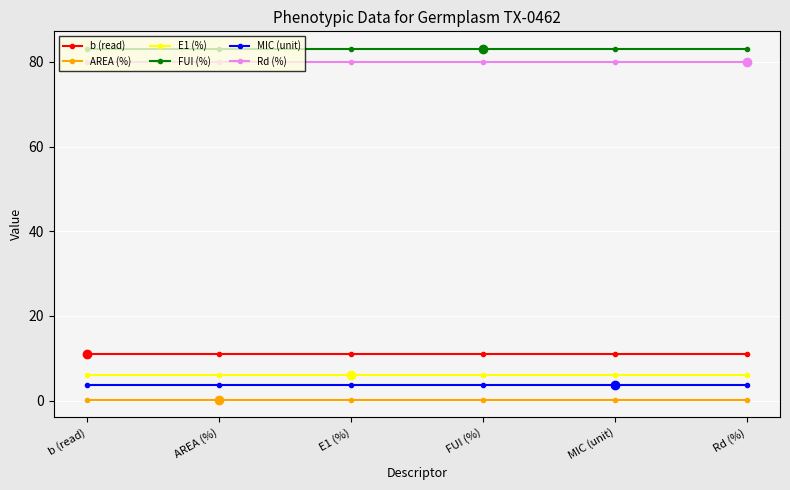

What is the value of the MIC (unit) point at the 4th from the left?

3.6